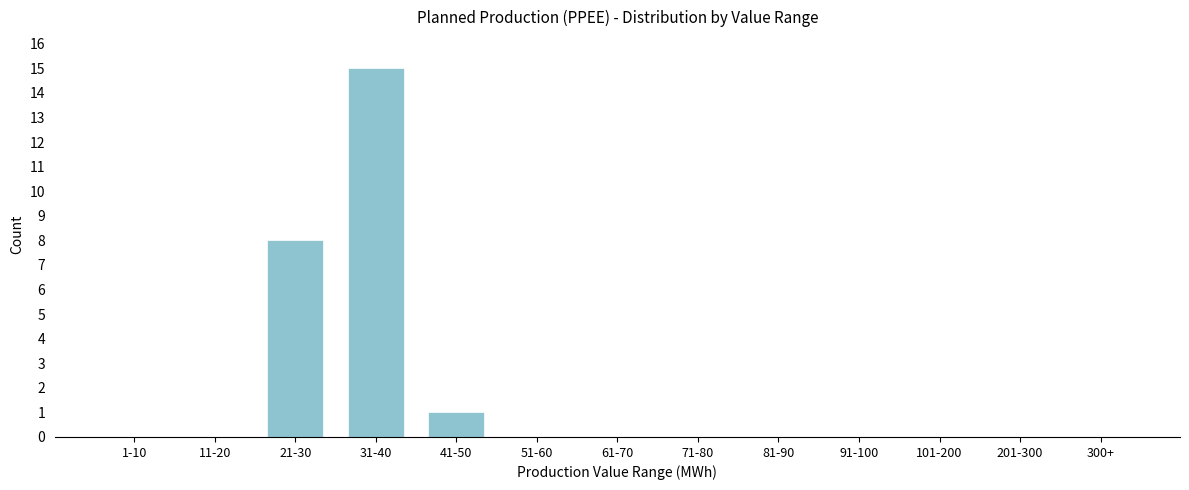

Reading left to right, what are all the values shown in this chart?

1-10=0	11-20=0	21-30=8	31-40=15	41-50=1	51-60=0	61-70=0	71-80=0	81-90=0	91-100=0	101-200=0	201-300=0	300+=0